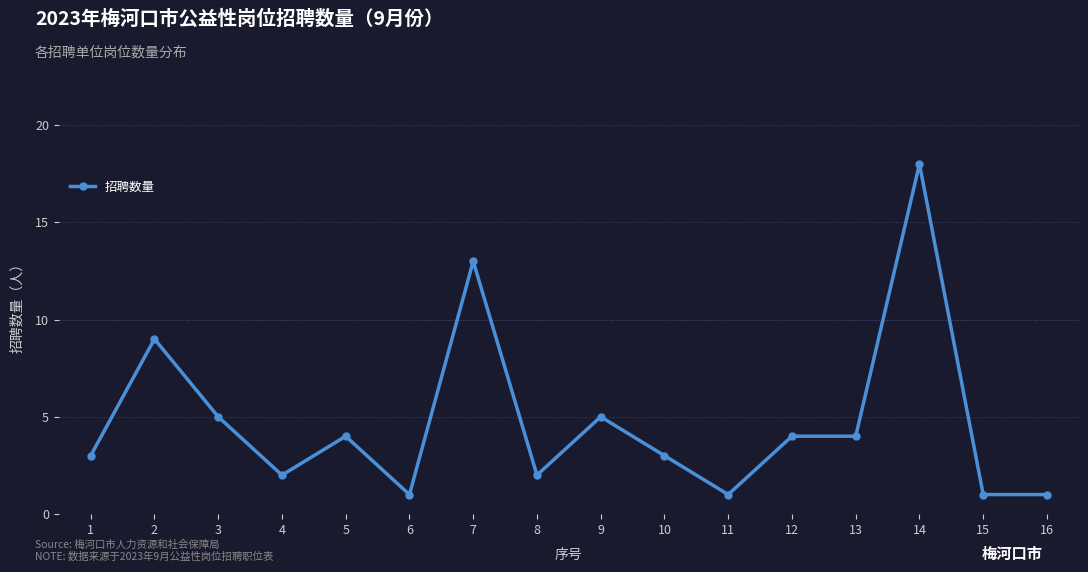

What is the difference between the maximum and minimum values?

17